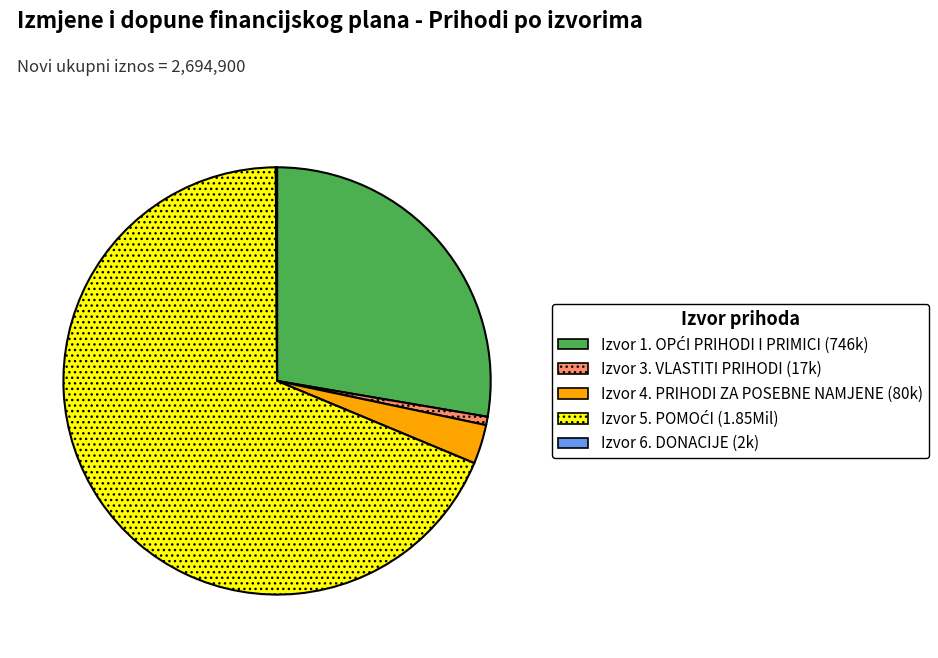

Is there any slice that represents more than half of the pie?

Yes